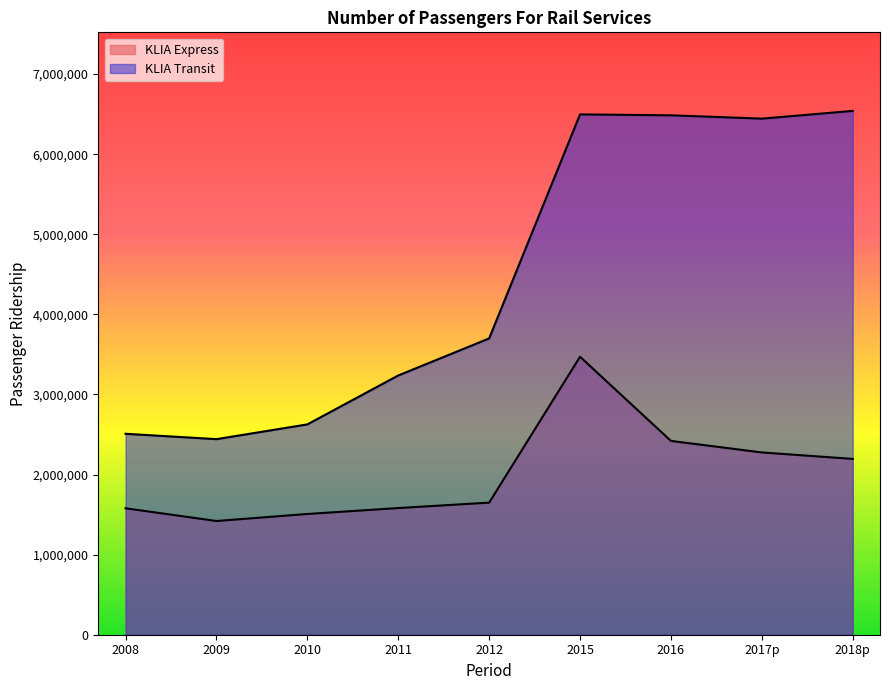

Which category has the lowest value across all series?

2009